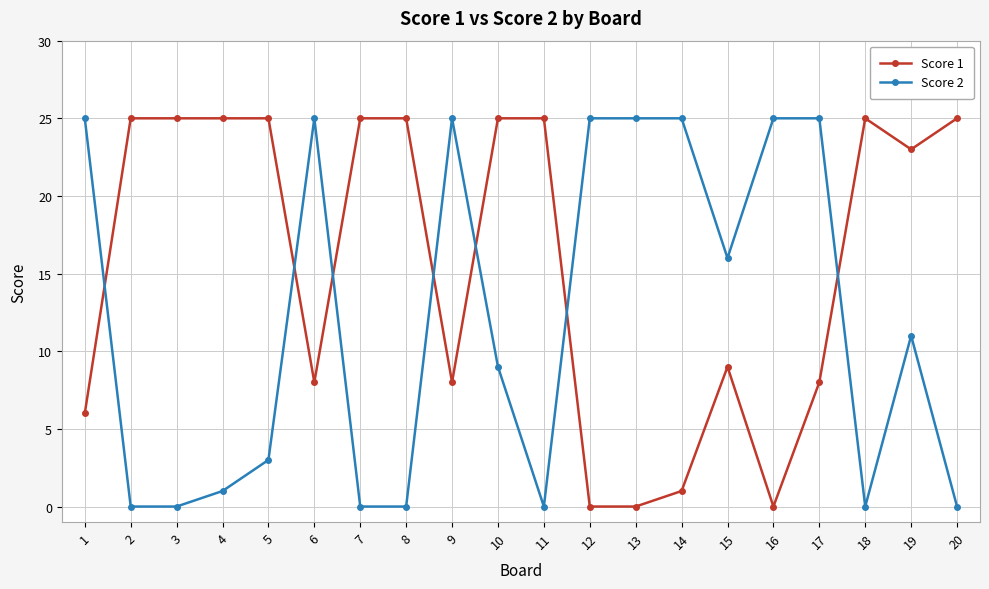

Reading left to right, transcribe all the data shown in this chart.

Score 1: 1=6	2=25	3=25	4=25	5=25	6=8	7=25	8=25	9=8	10=25	11=25	12=0	13=0	14=1	15=9	16=0	17=8	18=25	19=23	20=25
Score 2: 1=25	2=0	3=0	4=1	5=3	6=25	7=0	8=0	9=25	10=9	11=0	12=25	13=25	14=25	15=16	16=25	17=25	18=0	19=11	20=0